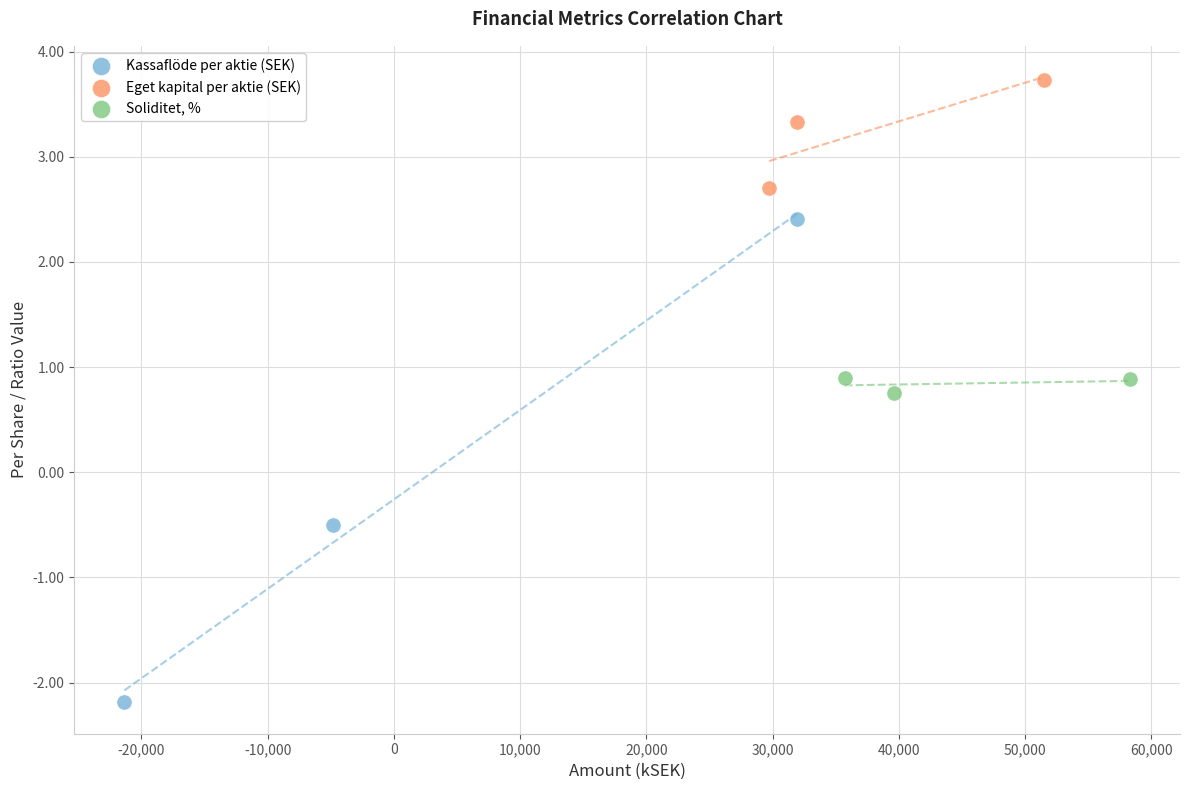

Which series contains the highest Y value?

Eget kapital per aktie (SEK)